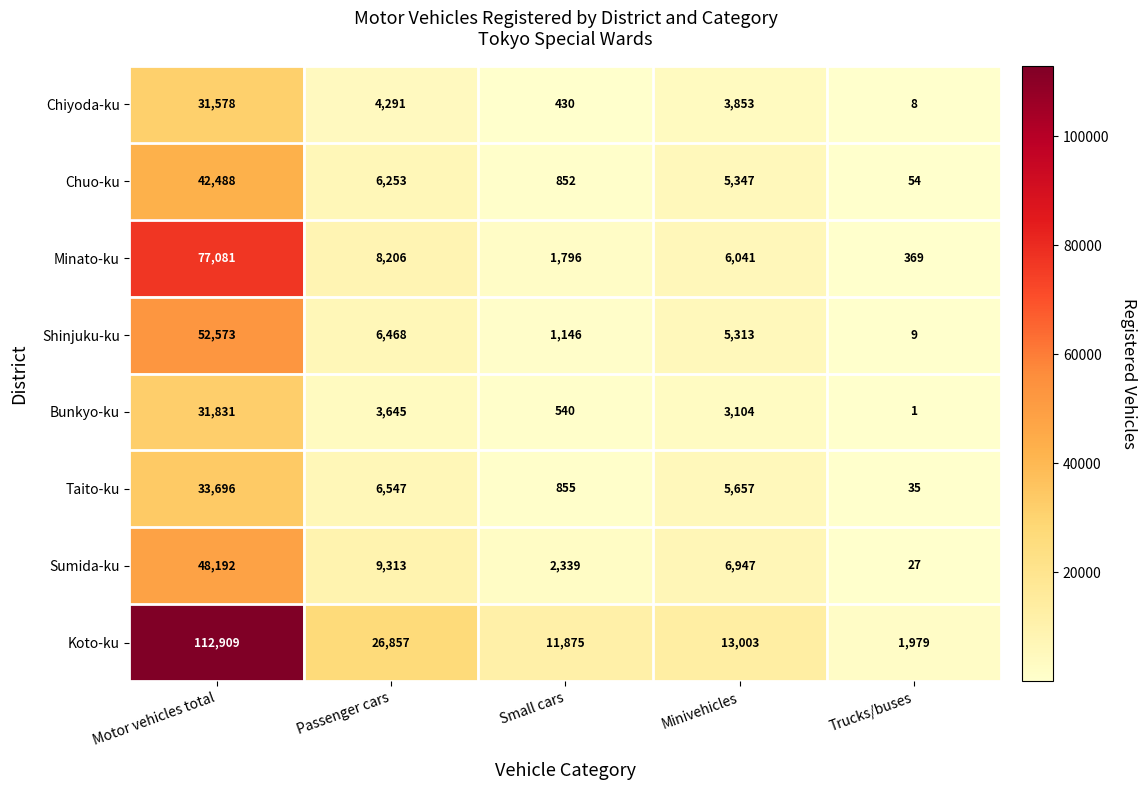

What is the difference between the Koto-ku values at Passenger cars and Trucks/buses?

24878